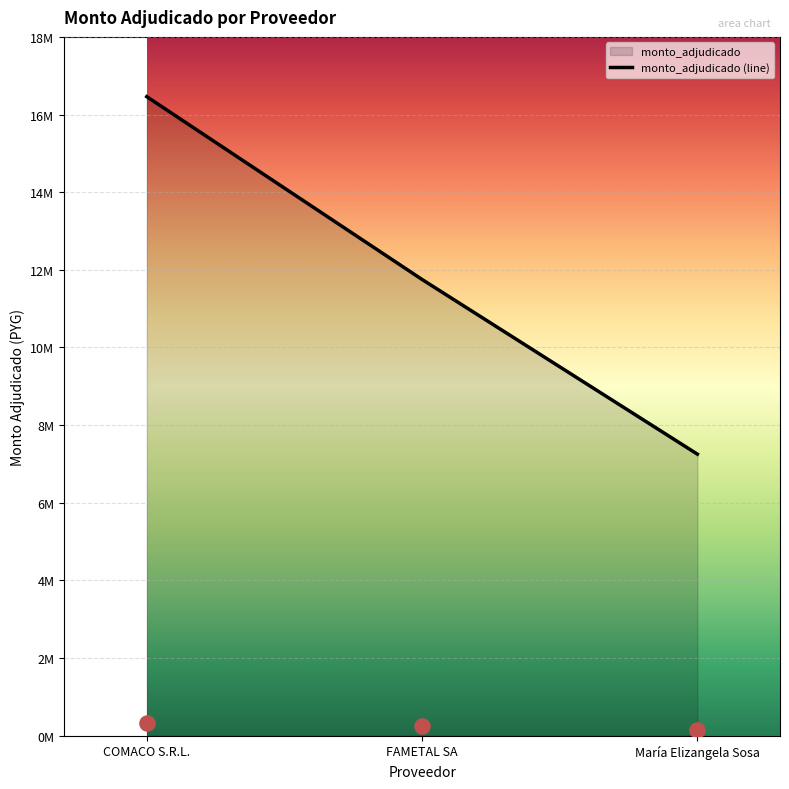

What is the ratio of the value at María Elizangela Sosa to the value at COMACO S.R.L.?

0.4